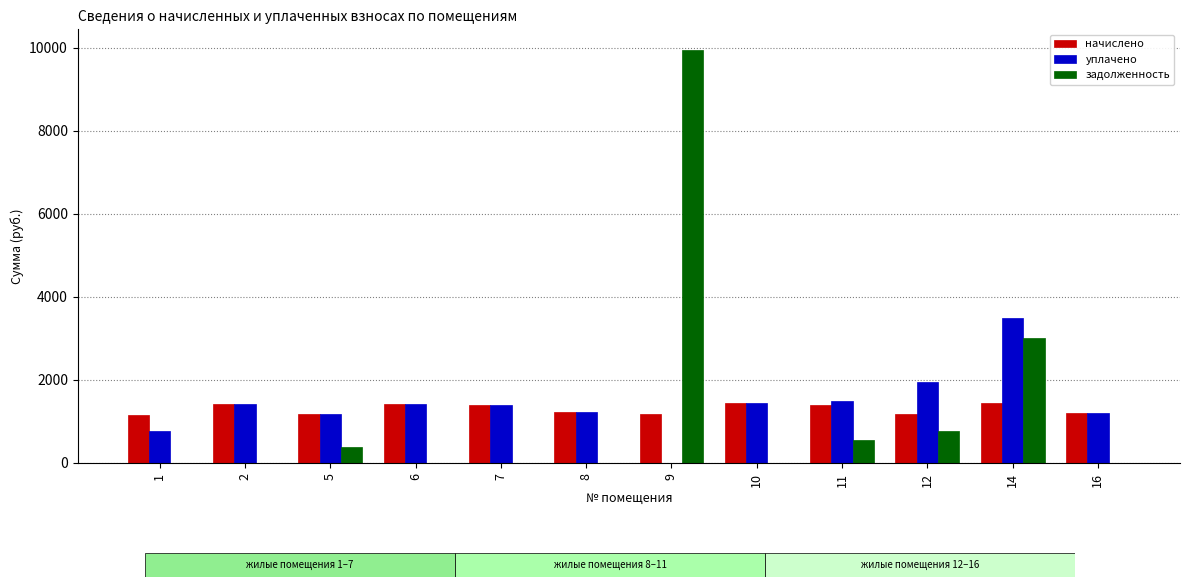

What is the sum of all задолженность values?

14679.7